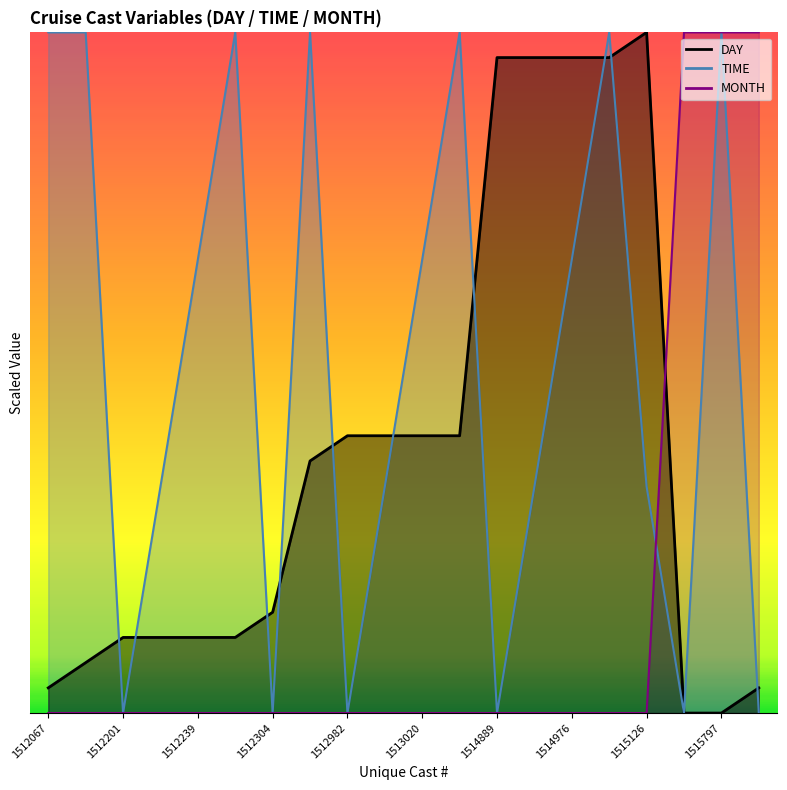

Rank the categories by TIME value from highest to lowest.

1512067, 1512160, 1512275, 1512959, 1513040, 1515036, 1515797, 1512239, 1513020, 1514976, 1512220, 1512999, 1514932, 1515126, 1512201, 1512304, 1512982, 1514889, 1515712, 1515834